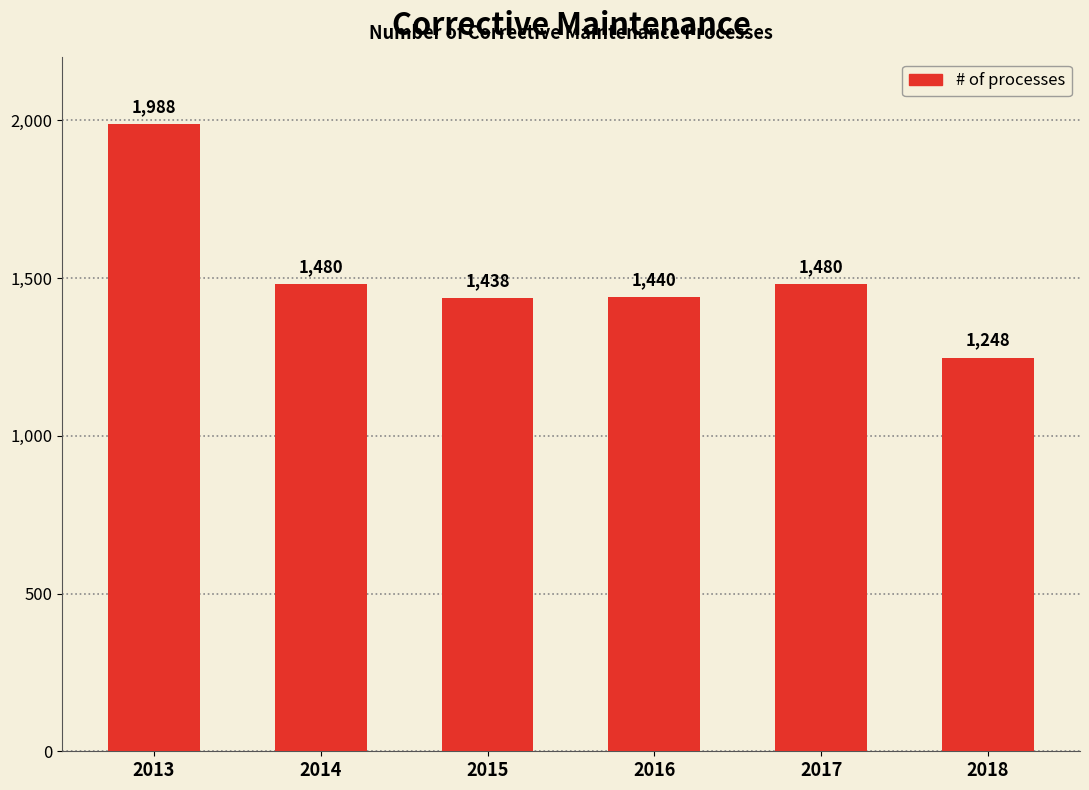

The chart shows a value of 318 at 2015. True or false?

False